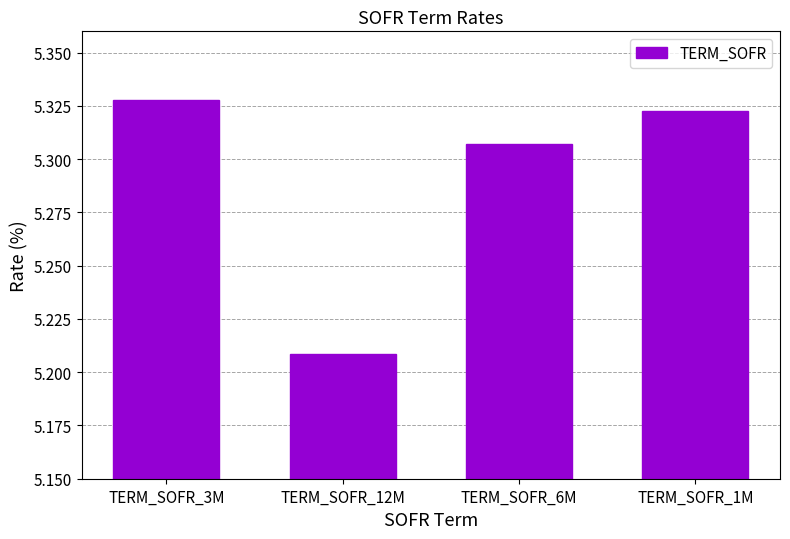

Which category has the highest value across all series?

TERM_SOFR_3M